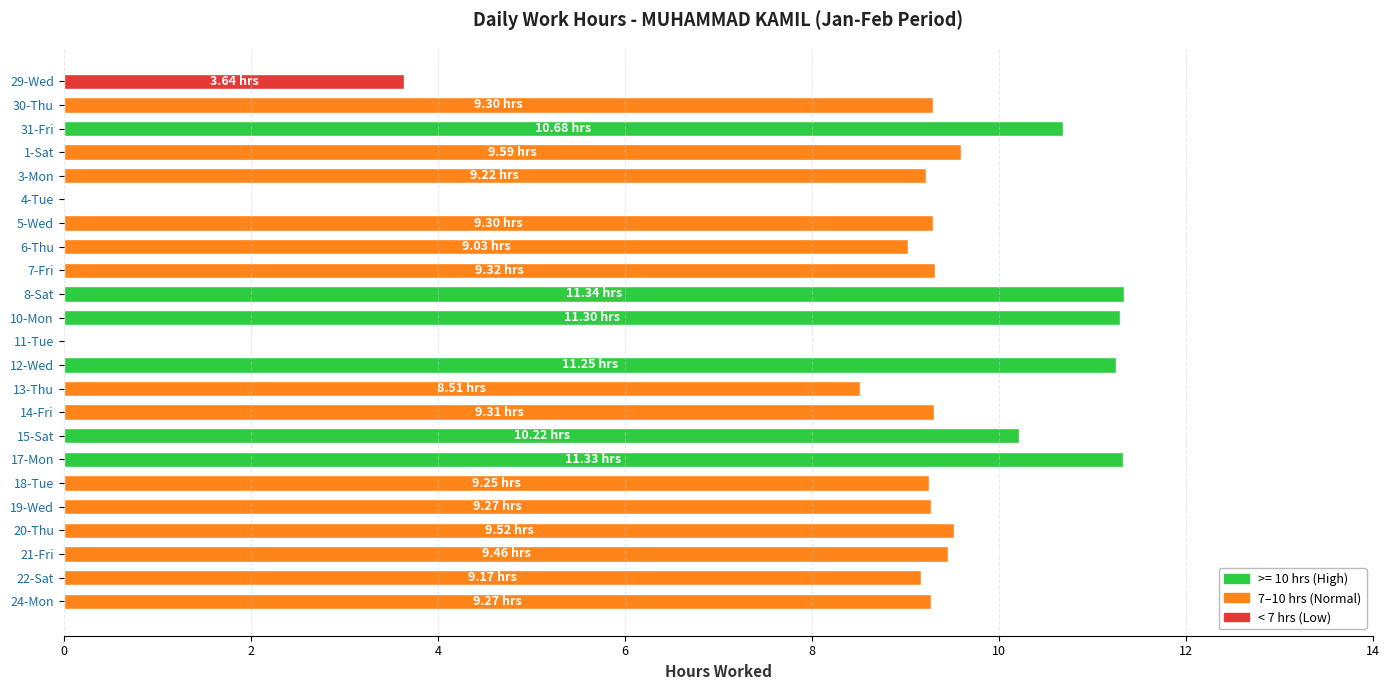

Are the bars horizontal?

Yes